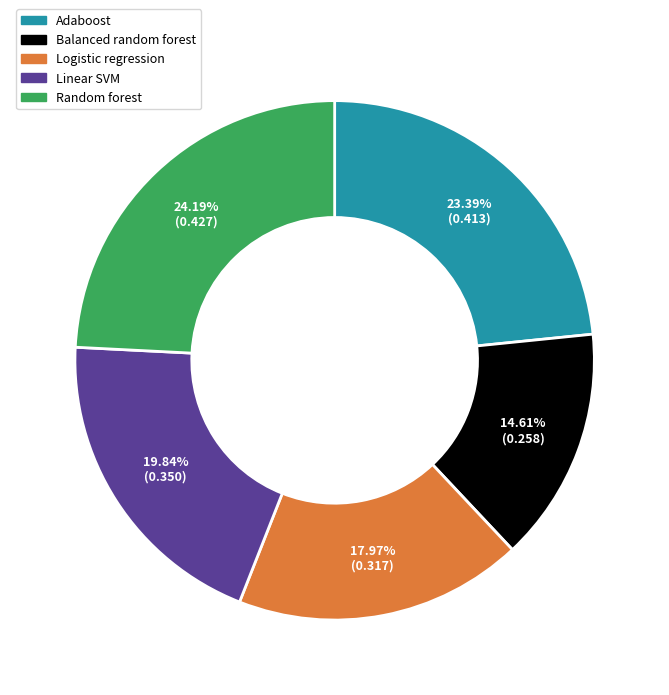

Between Random forest and Balanced random forest, which is larger?

Random forest